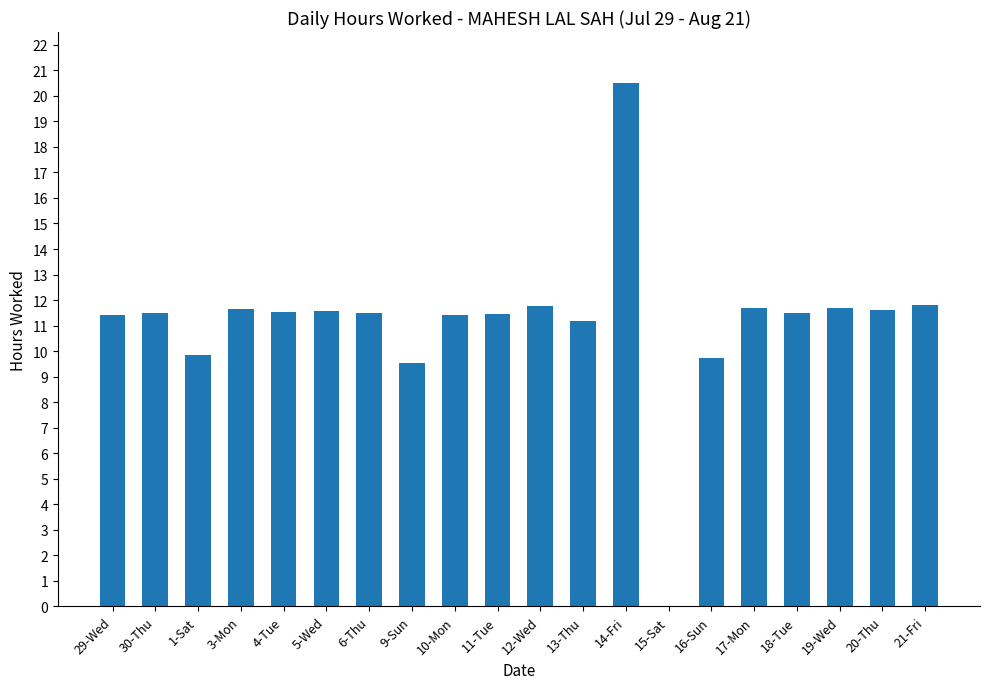

Which label corresponds to the largest value in the chart?

14-Fri